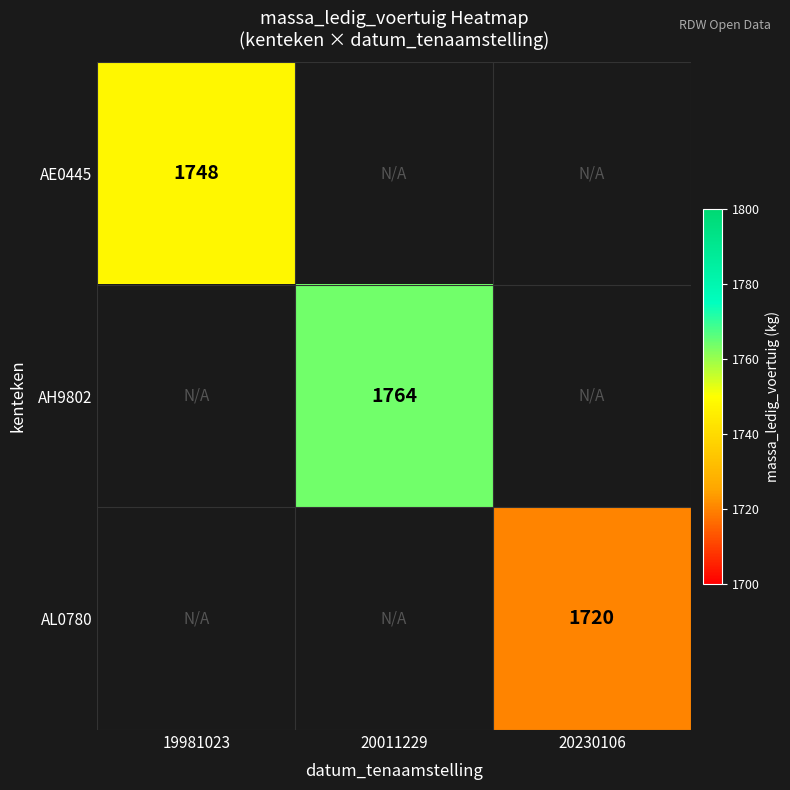

Which label corresponds to the largest value in the chart?

20011229